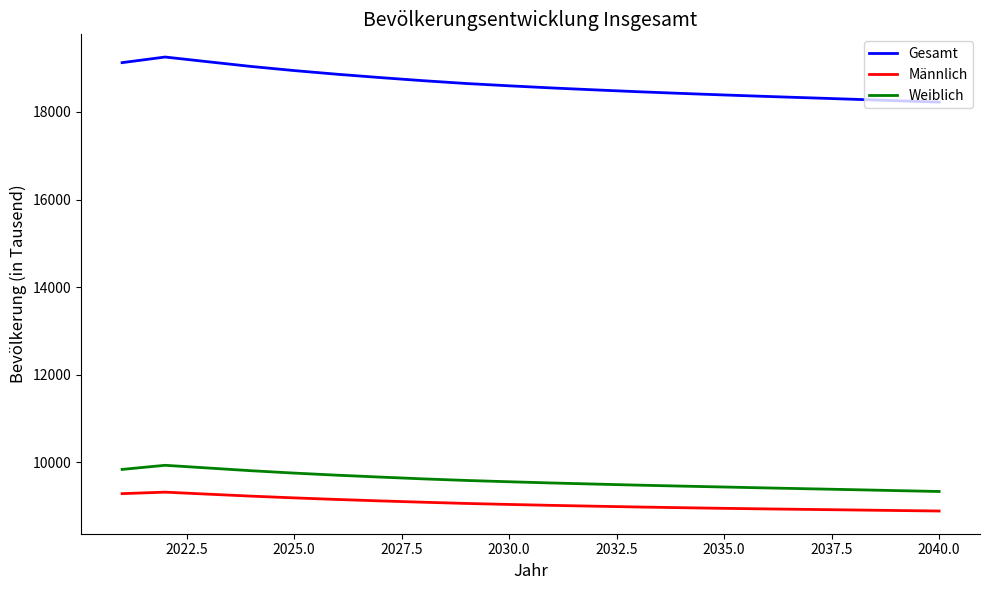

Which series has the largest total across all categories?

Gesamt